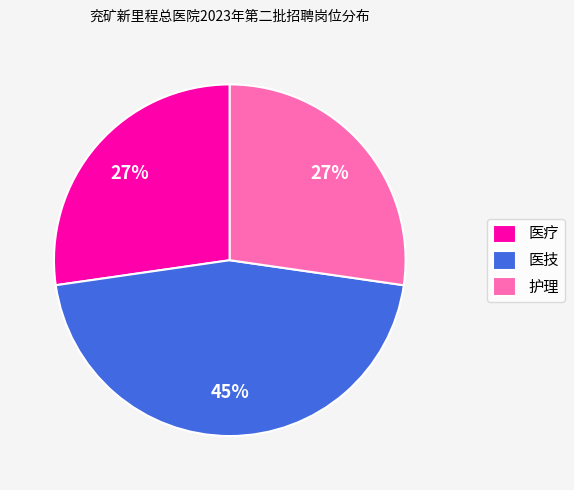

The 医疗 slice represents 27% of the pie. True or false?

True